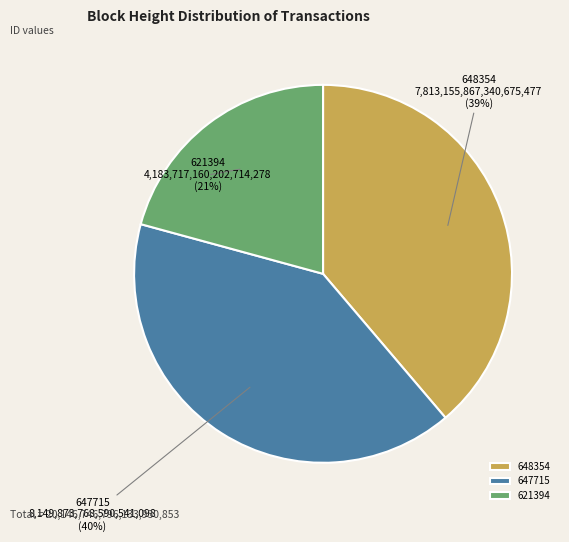

Which has a higher value, 647715 or 648354?

647715